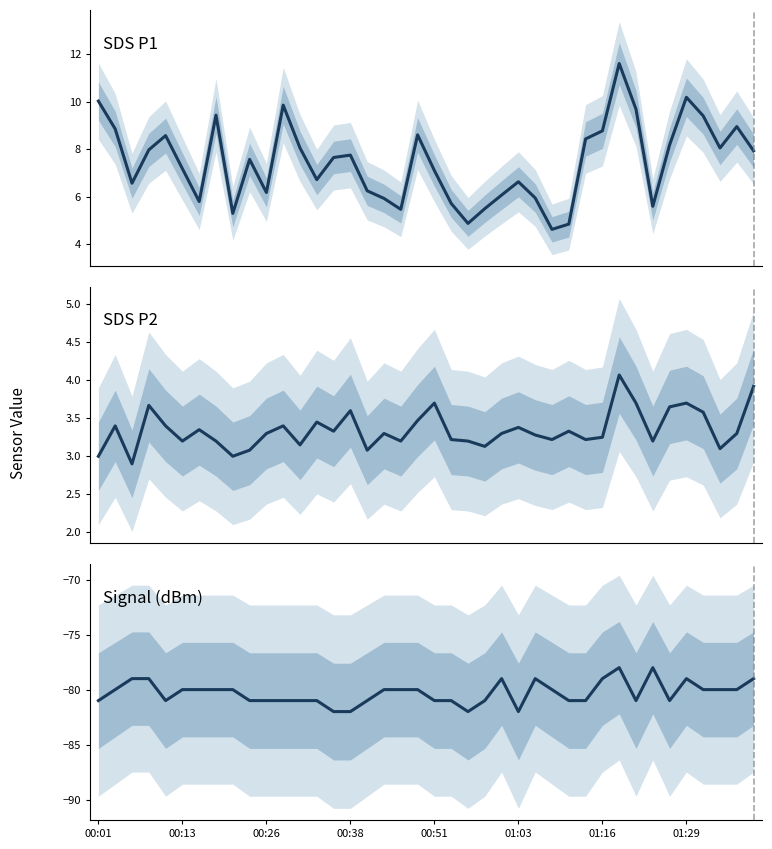

Reading left to right, what are all the values shown in this chart?

SDS_P1: 10.0	8.8	6.6	8.0	8.6	7.2	5.8	9.4	5.3	7.6	6.2	9.8	8.1	6.7	7.7	7.8	6.2	5.9	5.5	8.6	7.1	5.7	4.9	5.5	6.1	6.6	6.0	4.6	4.8	8.4	8.8	11.6	9.7	5.6	8.2	10.2	9.4	8.1	8.9	7.9
SDS_P2: 3.0	3.4	2.9	3.7	3.4	3.2	3.4	3.2	3.0	3.1	3.3	3.4	3.1	3.5	3.3	3.6	3.1	3.3	3.2	3.5	3.7	3.2	3.2	3.1	3.3	3.4	3.3	3.2	3.3	3.2	3.2	4.1	3.7	3.2	3.6	3.7	3.6	3.1	3.3	3.9
Signal: -81.0	-80.0	-79.0	-79.0	-81.0	-80.0	-80.0	-80.0	-80.0	-81.0	-81.0	-81.0	-81.0	-81.0	-82.0	-82.0	-81.0	-80.0	-80.0	-80.0	-81.0	-81.0	-82.0	-81.0	-79.0	-82.0	-79.0	-80.0	-81.0	-81.0	-79.0	-78.0	-81.0	-78.0	-81.0	-79.0	-80.0	-80.0	-80.0	-79.0